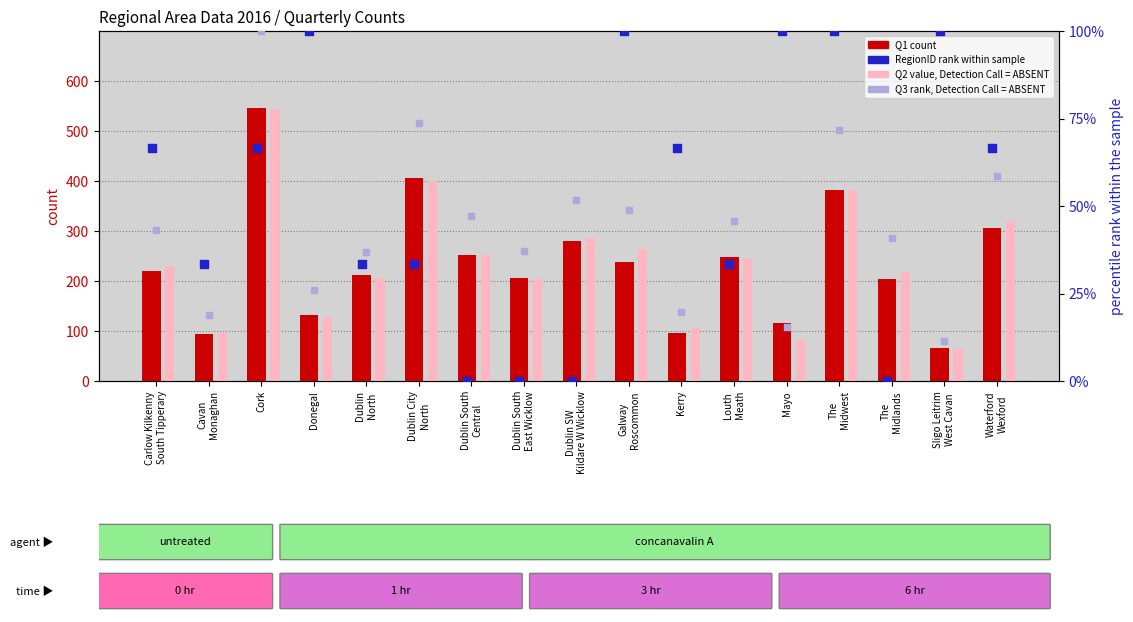

Which series has the largest total across all categories?

Q2 value